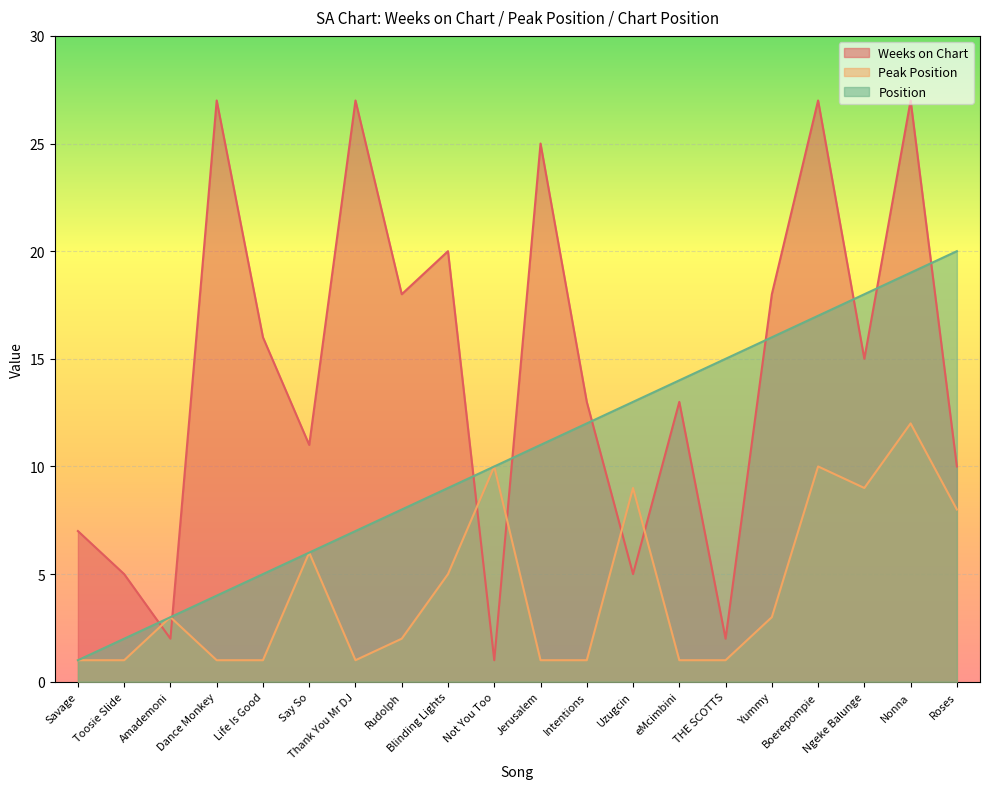

Which series has the largest total across all categories?

Weeks on Chart